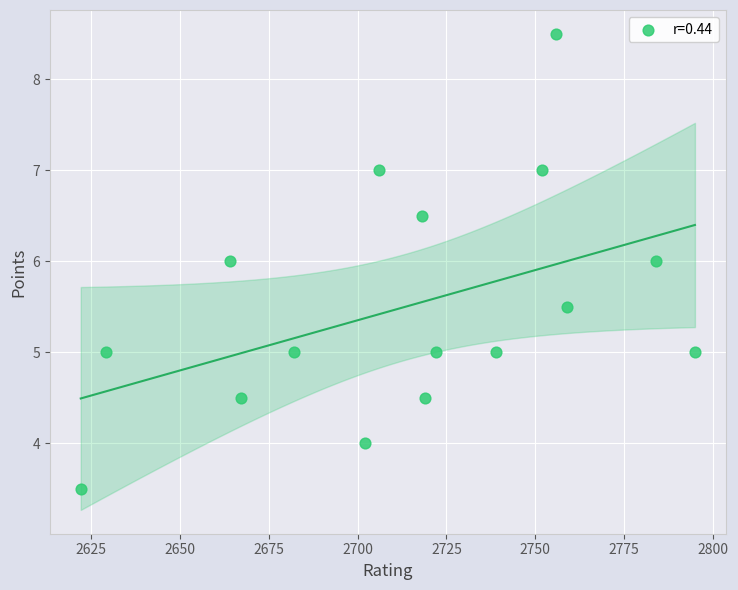

What is the range of Y values (max minus min)?

5.0